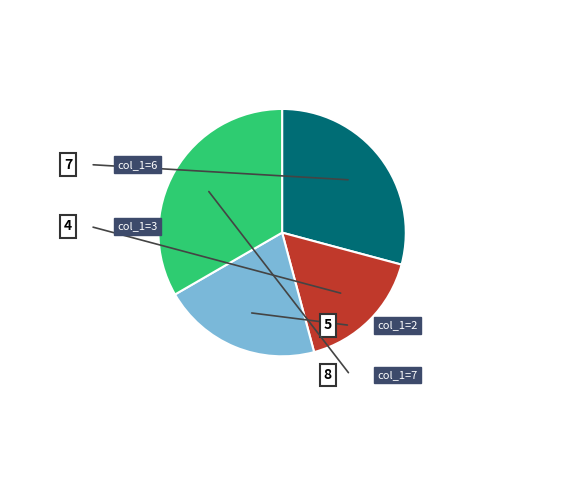

Is there any slice that represents more than half of the pie?

No